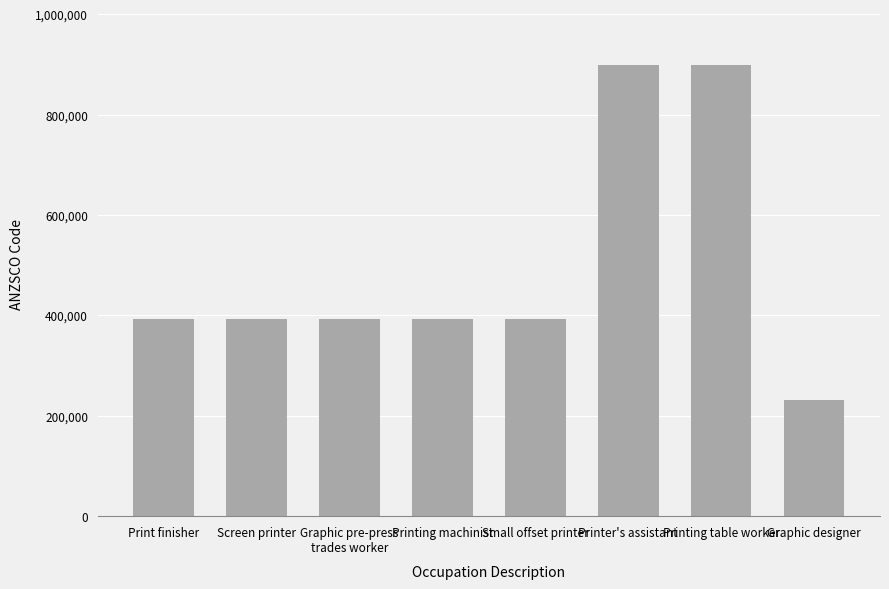

Are the bars horizontal?

No